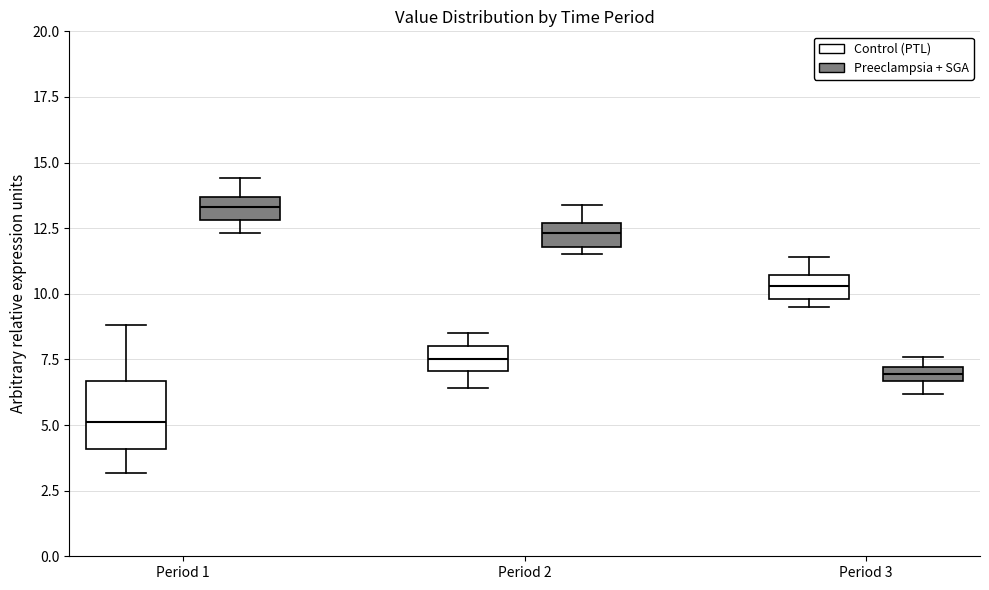

Where is the upper edge of the box for Period 1 (Preeclampsia + SGA) on the y-axis? The values are not printed on the chart, so give them approximately, as read against the axis.

13.5